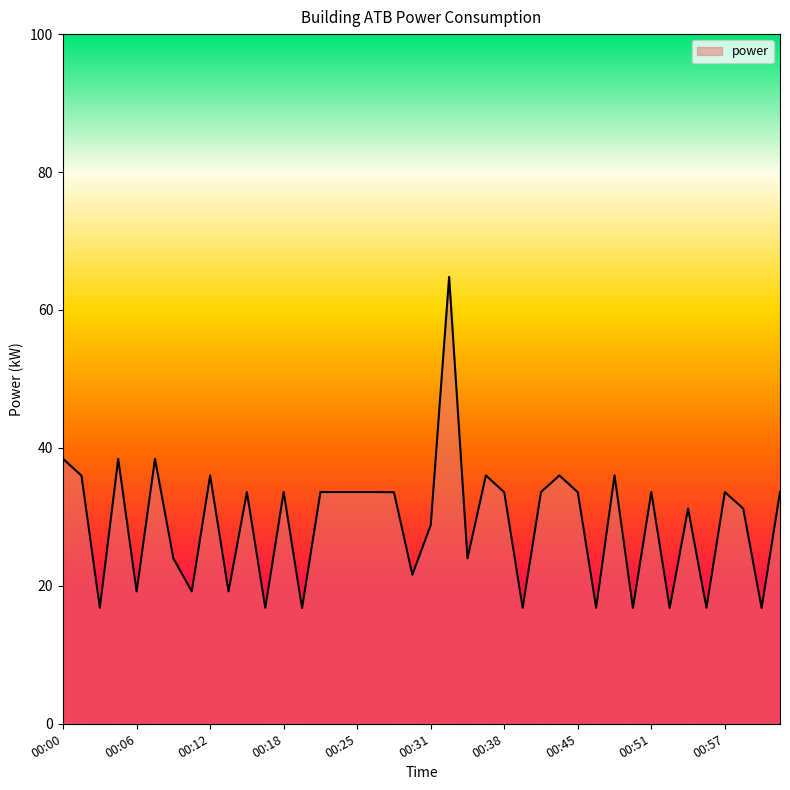

What is the smallest value displayed?

16.8